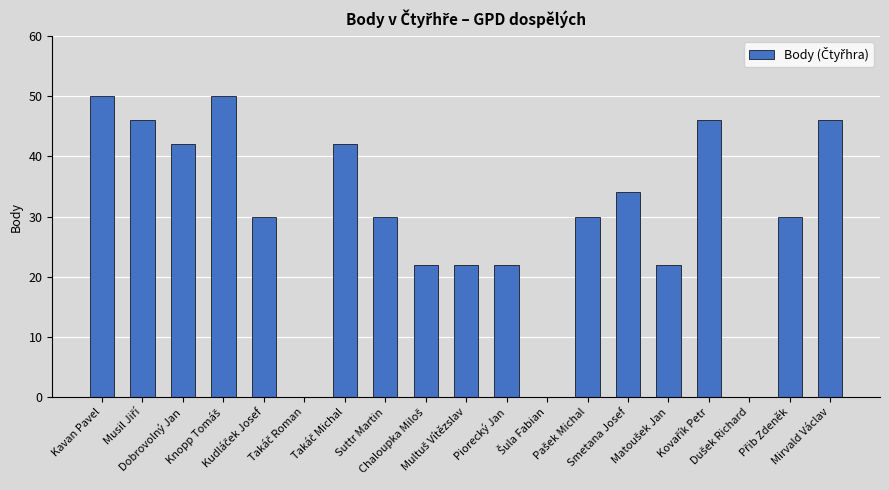

What is the greatest value displayed?

50